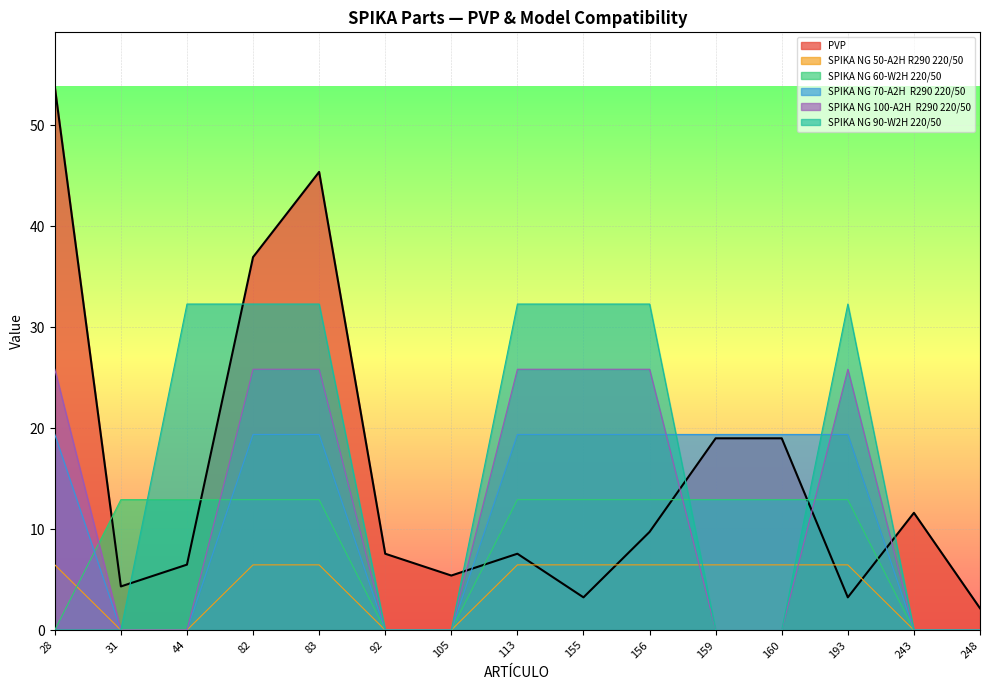

List the series in order of their peak value, lowest first.

SPIKA NG 50-A2H R290 220/50, SPIKA NG 60-W2H 220/50, SPIKA NG 70-A2H  R290 220/50, SPIKA NG 100-A2H  R290 220/50, SPIKA NG 90-W2H 220/50, PVP